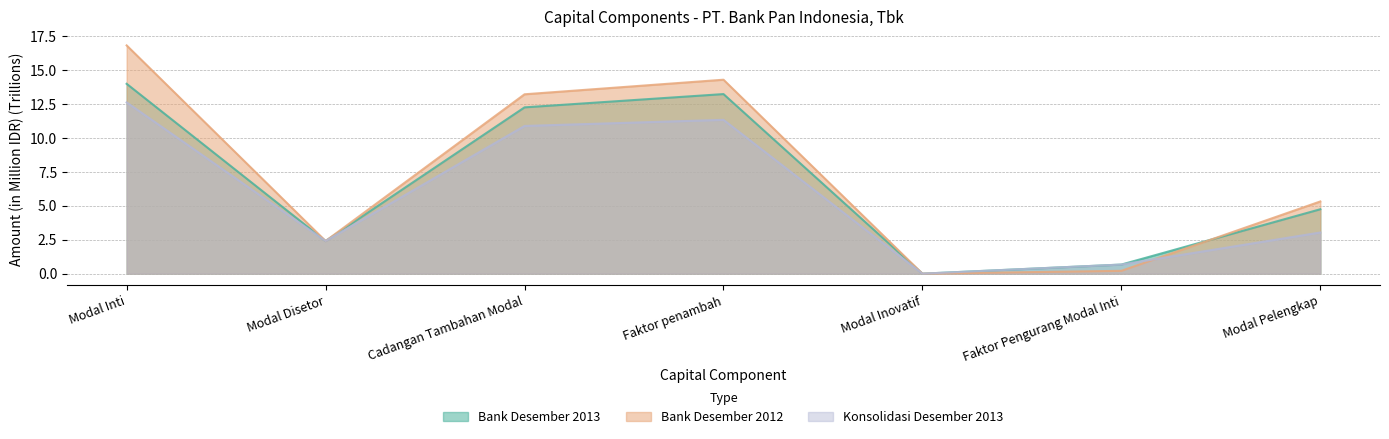

What is the difference between the Bank Desember 2012 values at Modal Inovatif and Faktor penambah?

14.3